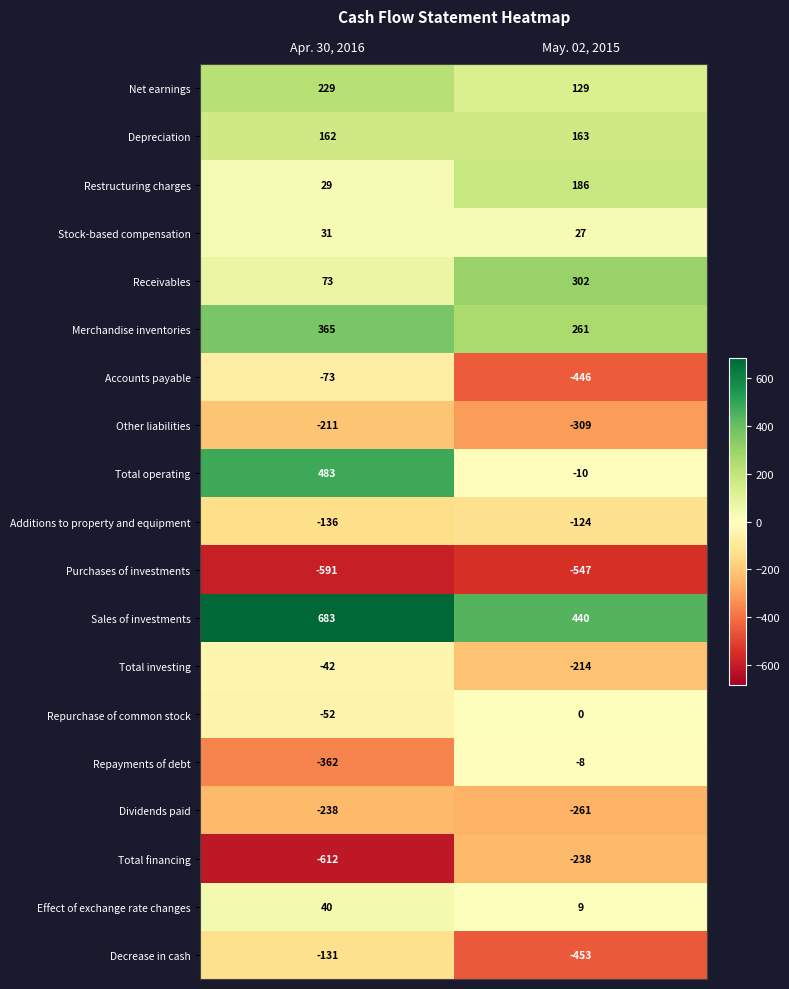

What value does the Merchandise inventories series have at May. 02, 2015, to the nearest 50?

250